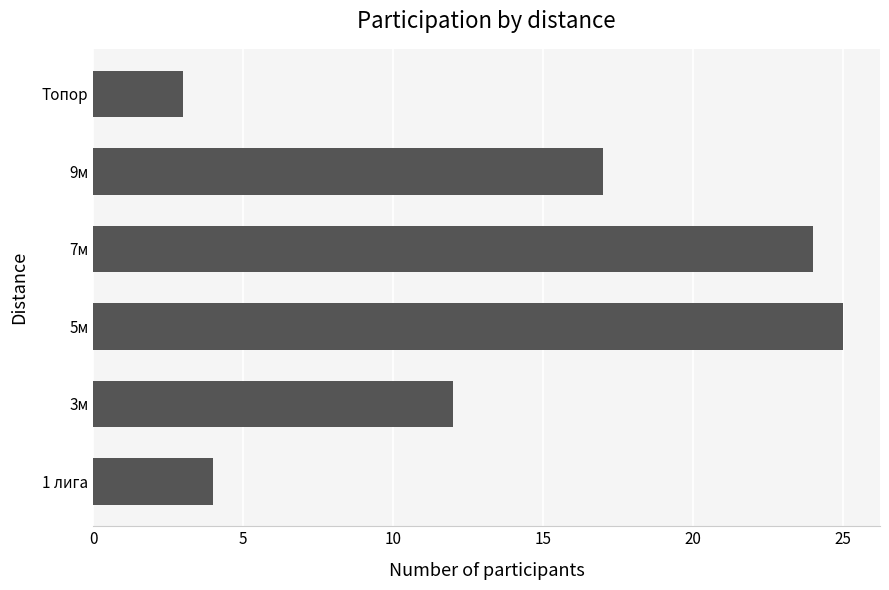

Reading bottom to top, transcribe all the data shown in this chart.

1 лига=4	3м=12	5м=25	7м=24	9м=17	Топор=3